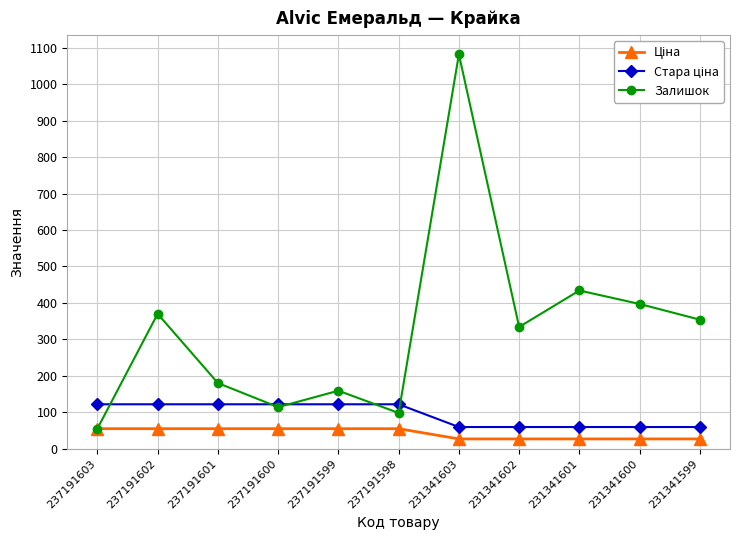

What is the value of the Залишок point at the 3rd from the left?

180.0